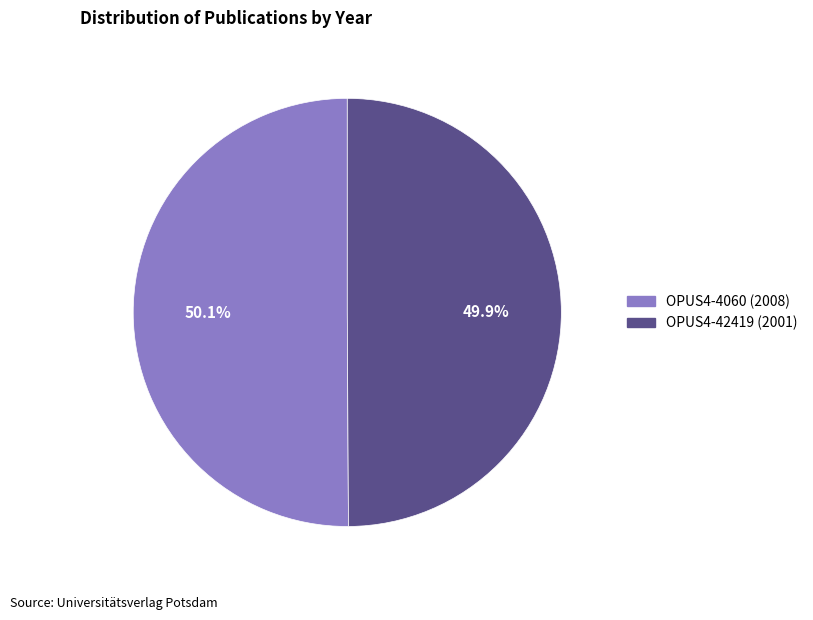

Is there a majority slice in this chart?

Yes